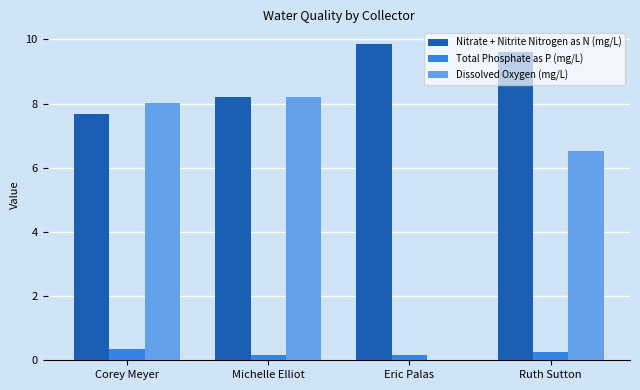

How many data points in Nitrate + Nitrite Nitrogen as N (mg/L) are above 9?

2